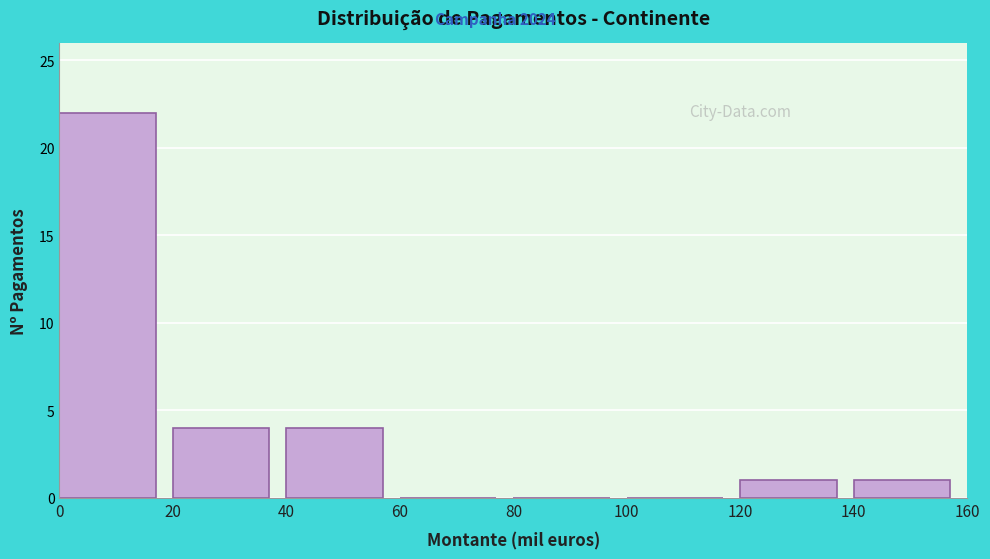

Reading left to right, what are all the values shown in this chart?

0=22	20=4	40=4	60=0	80=0	100=0	120=1	140=1